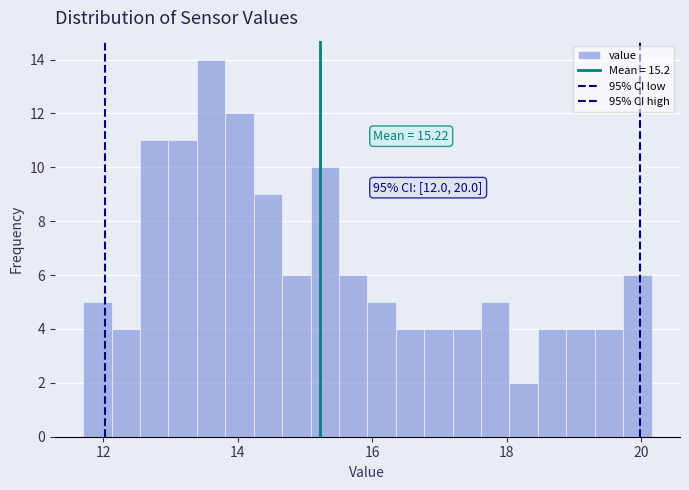

Read against the x-axis, roughly where is the centre of the tallest bar?

13.6